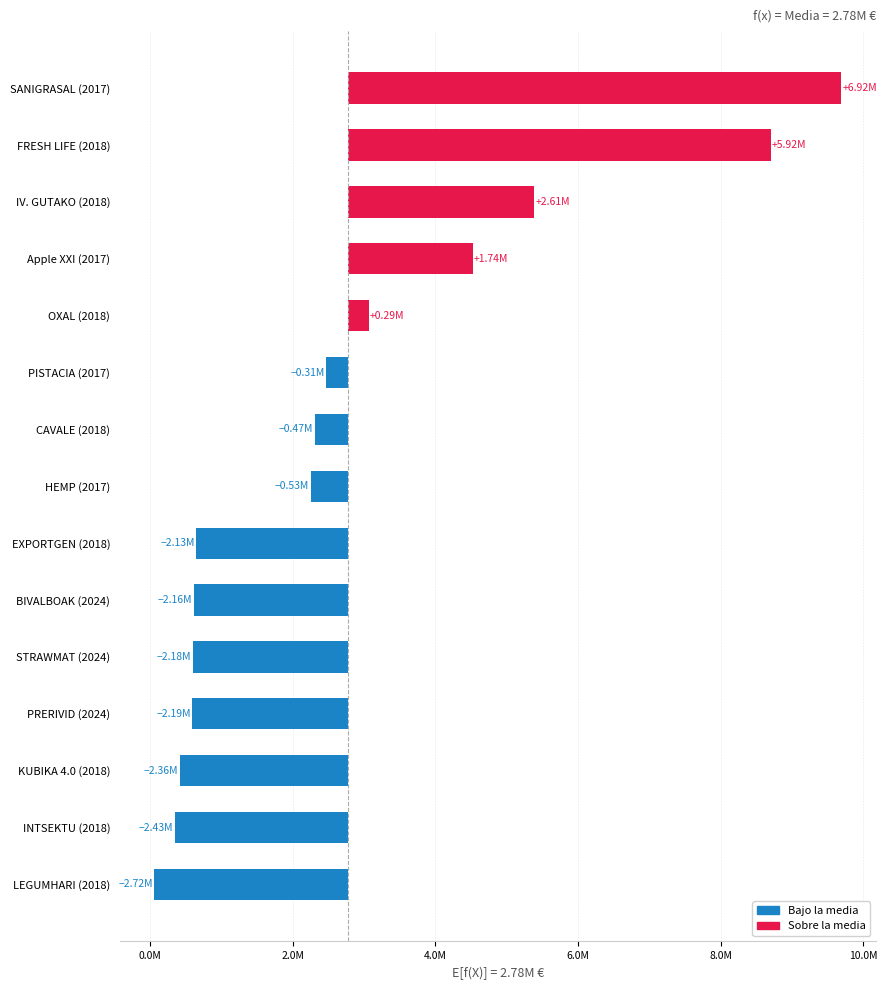

Between CAVALE (2018) and IV. GUTAKO (2018), which is larger?

IV. GUTAKO (2018)